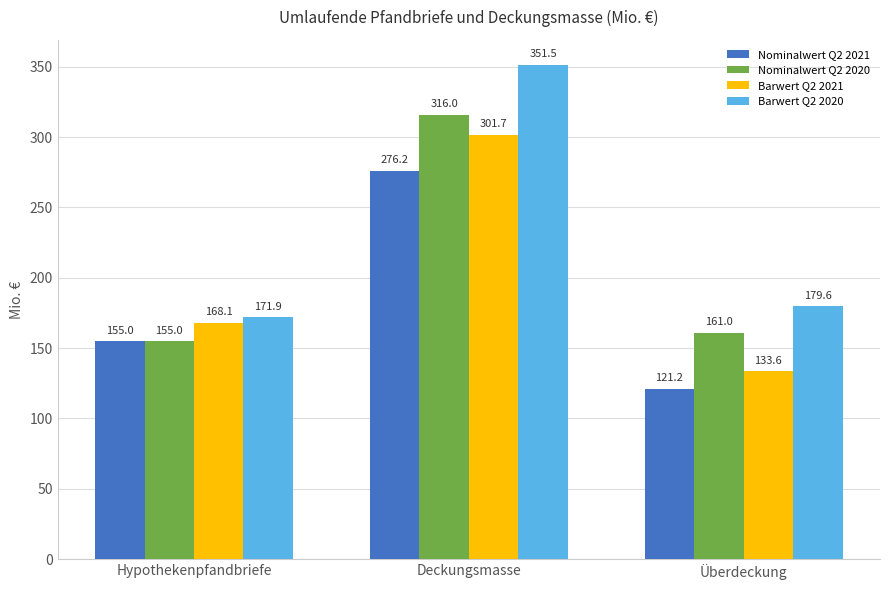

Which category has the lowest value across all series?

Überdeckung